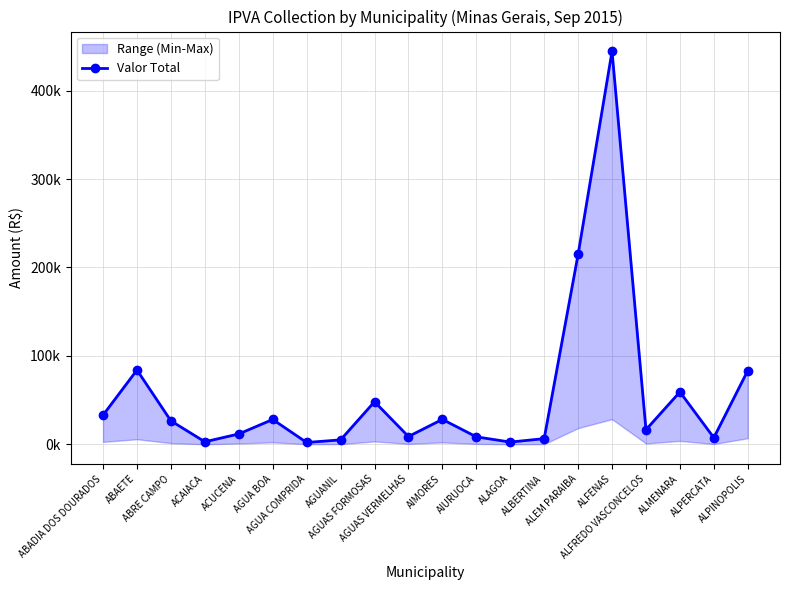

What is the difference between the second highest and second lowest values?

212248.6